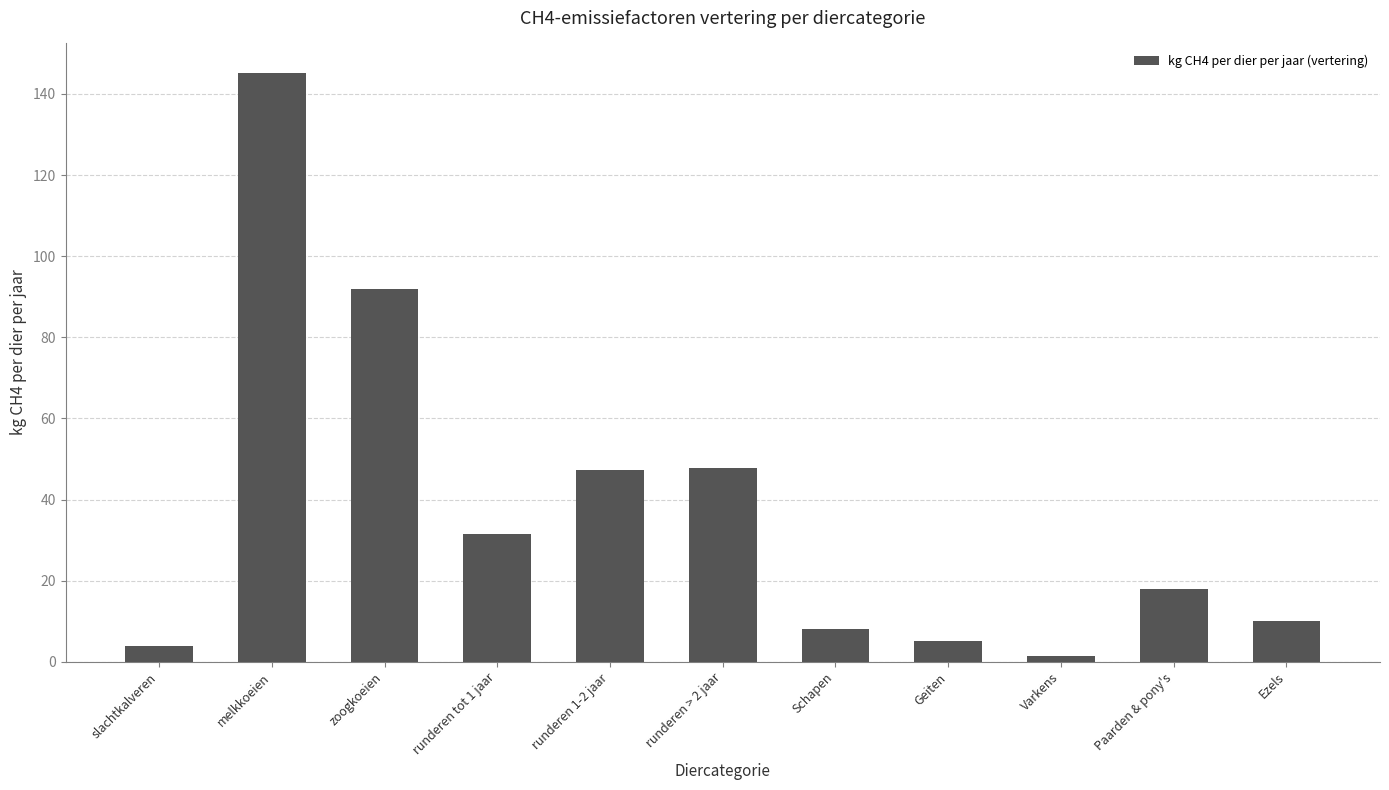

What is the label of the 11th bar from the left?

Ezels